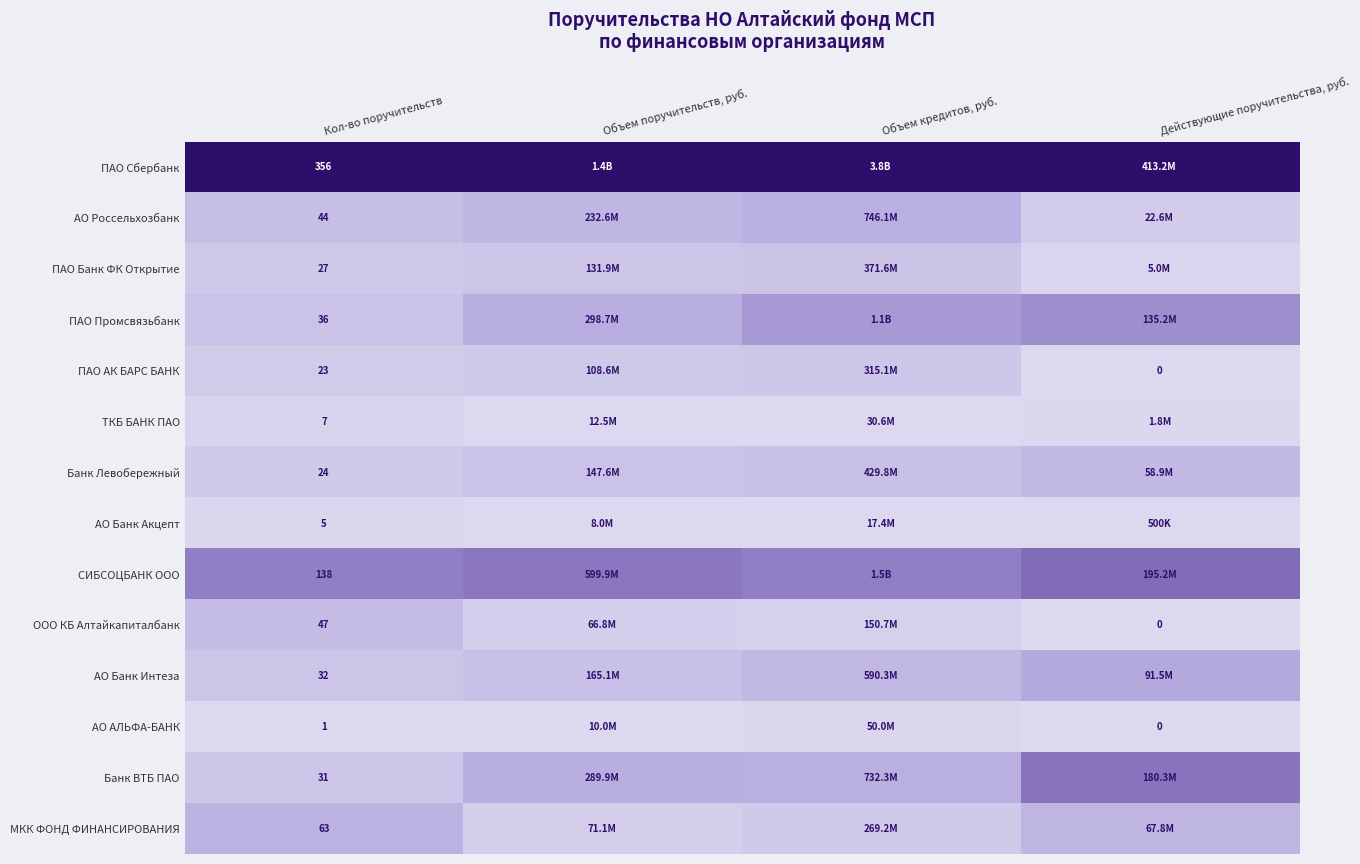

At which category does the chart reach its peak across all series?

Кол-во поручительств